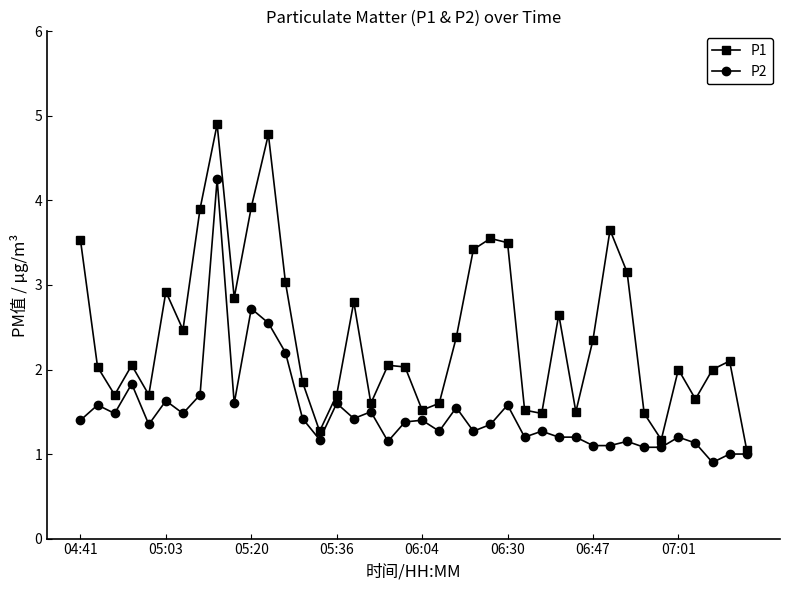

Rank the series by their maximum value, from highest to lowest.

P1, P2